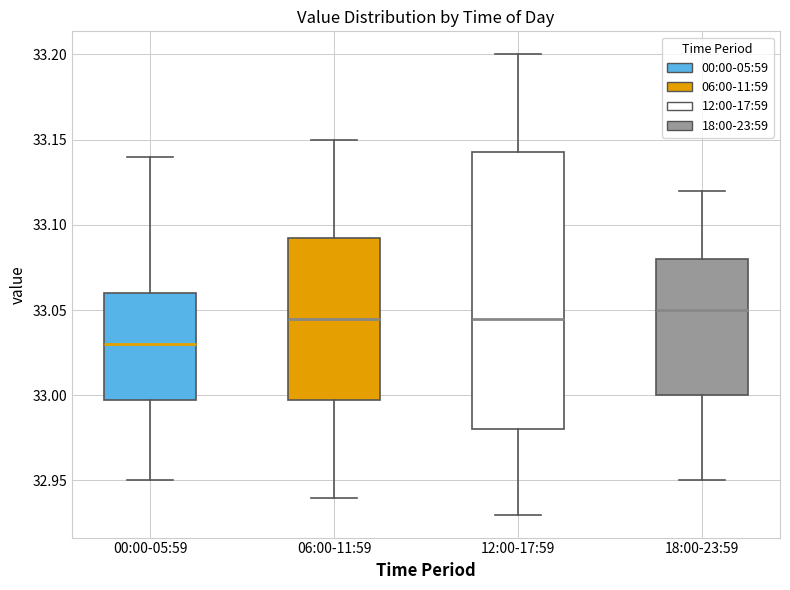

Where does the lower whisker of the box for 06:00-11:59 end on the y-axis? The values are not printed on the chart, so give them approximately, as read against the axis.

32.940